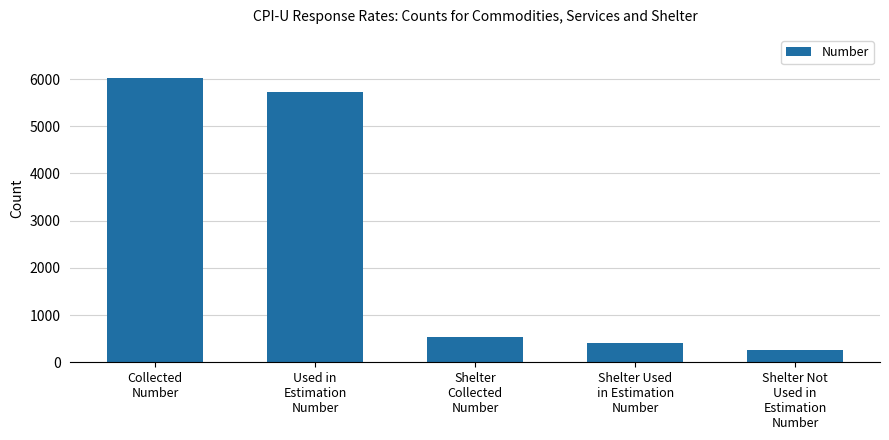

Does the chart contain any negative values?

No